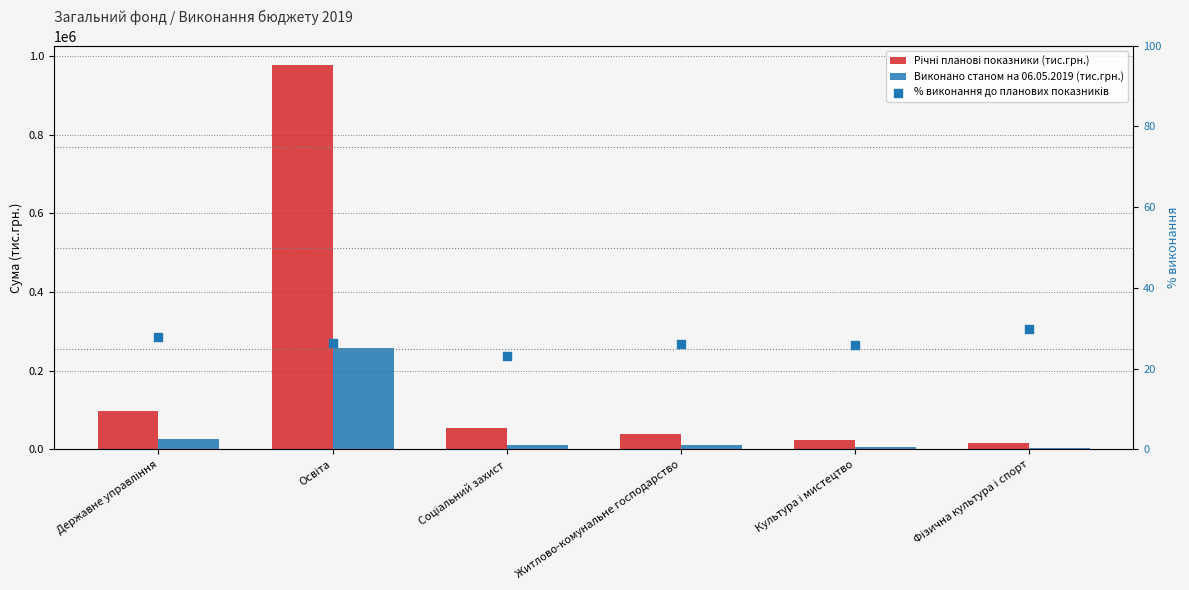

Is the value of % виконання до планових показників at Житлово-комунальне господарство greater than the value of Річні планові показники (тис.грн.) at Освіта?

No